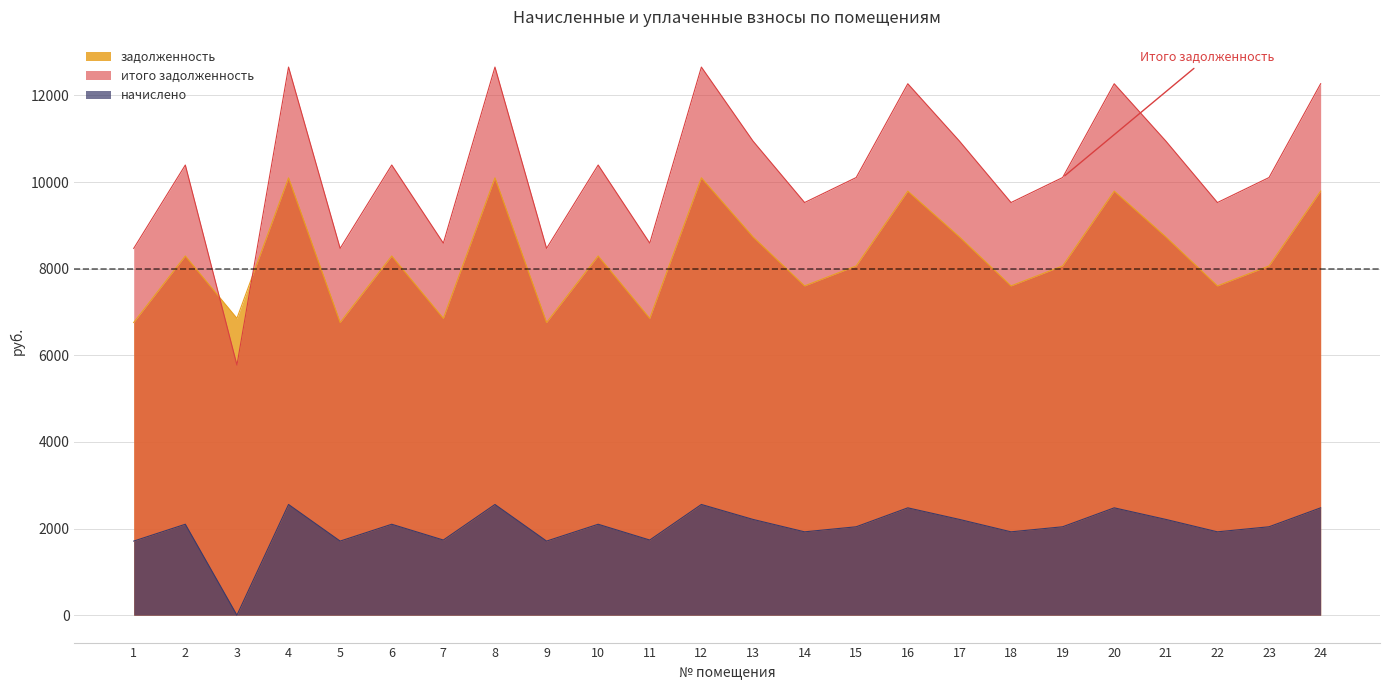

True or false: начислено and задолженность intersect in this chart.

False